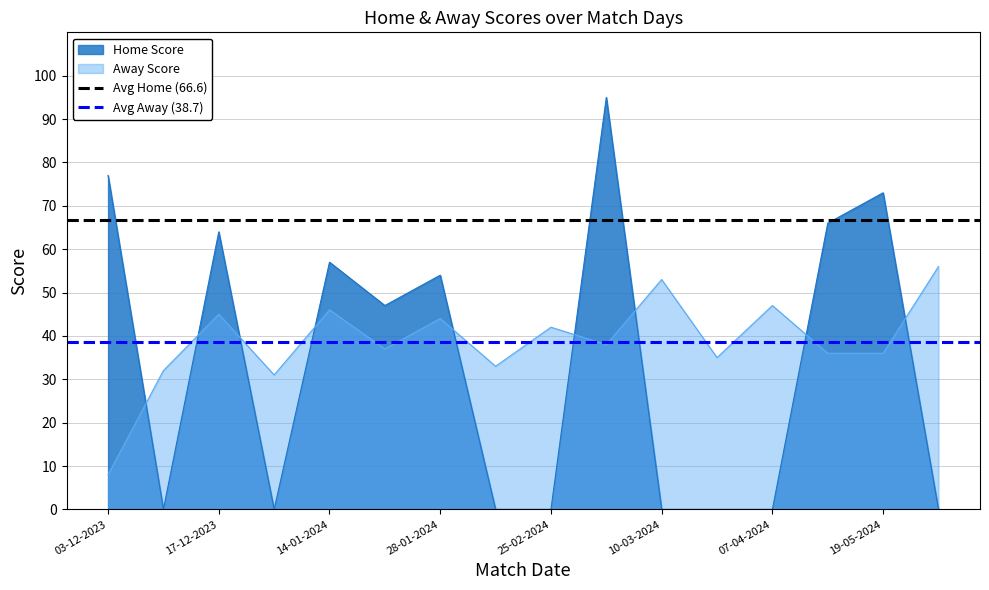

Is it true that Away Score equals 45 at 17-12-2023?

True